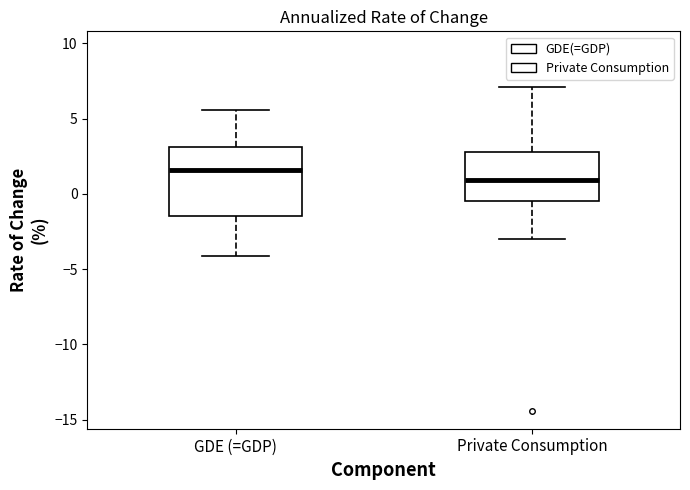

Comparing the boxes themselves (not the whiskers), which one is the tallest?

GDE (=GDP)